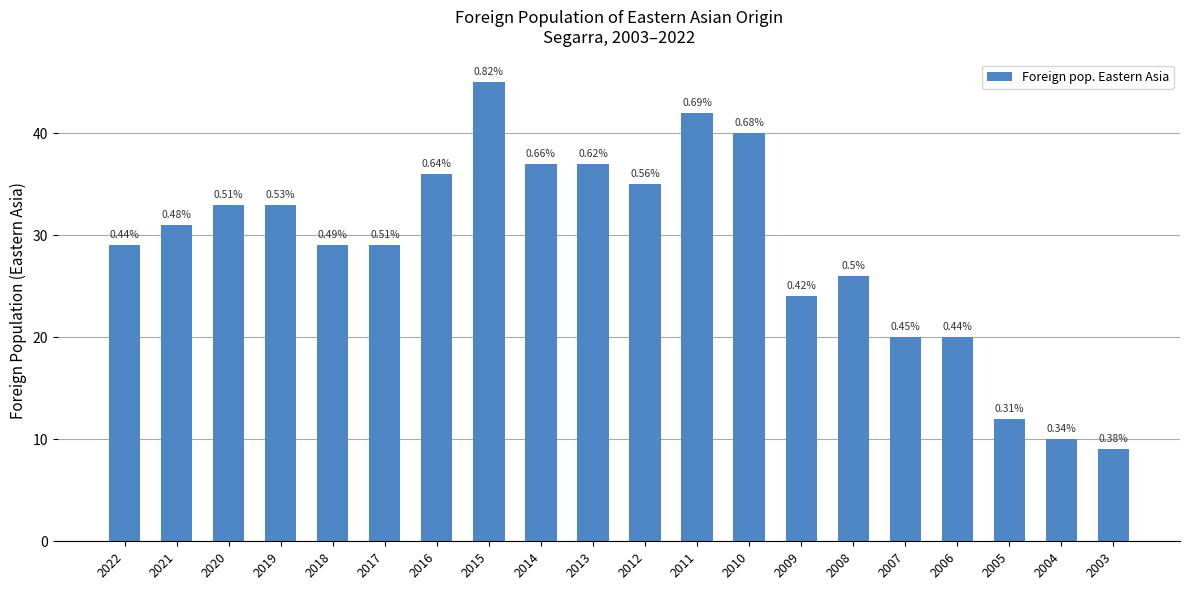

How many bars are there in total?

20